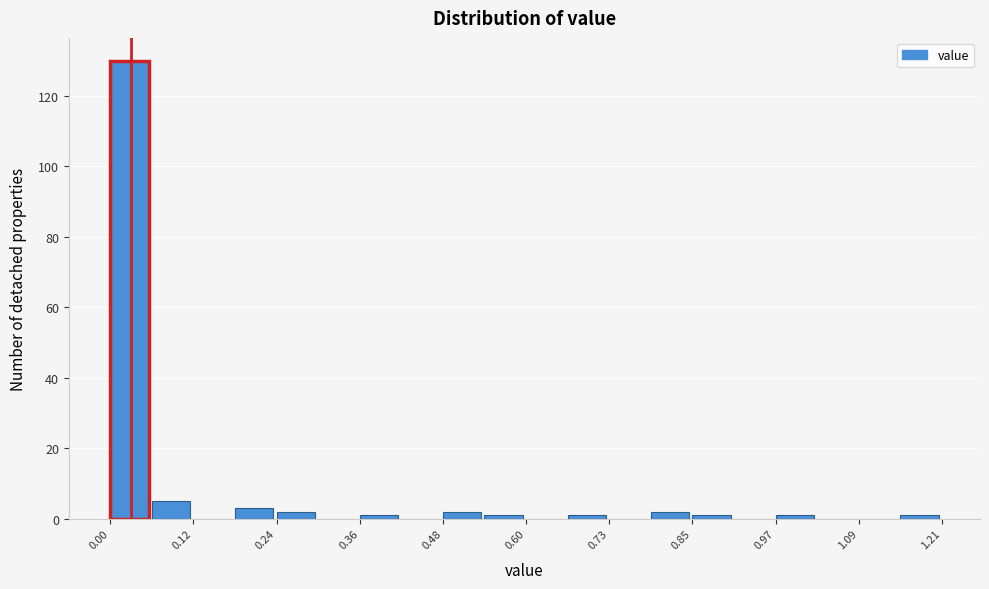

Read against the x-axis, roughly where is the centre of the tallest bar?

0.02